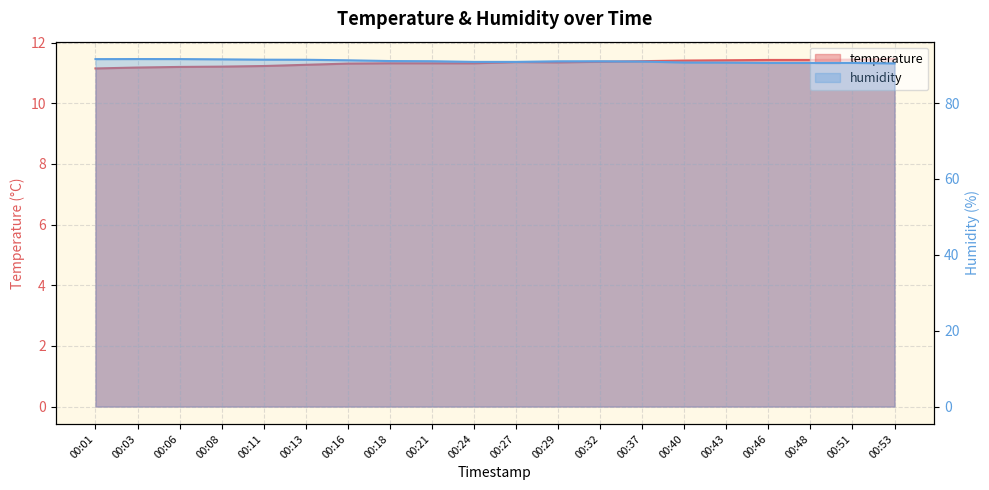

Reading left to right, extract all data points from this chart.

temperature: 00:01=11.2	00:03=11.2	00:06=11.2	00:08=11.2	00:11=11.2	00:13=11.3	00:16=11.3	00:18=11.3	00:21=11.3	00:24=11.3	00:27=11.4	00:29=11.3	00:32=11.4	00:37=11.4	00:40=11.4	00:43=11.4	00:46=11.4	00:48=11.4	00:51=11.4	00:53=11.5
humidity: 00:01=91.6	00:03=91.6	00:06=91.6	00:08=91.5	00:11=91.4	00:13=91.4	00:16=91.3	00:18=91.1	00:21=91.0	00:24=90.9	00:27=90.9	00:29=91.0	00:32=91.0	00:37=91.0	00:40=90.7	00:43=90.7	00:46=90.6	00:48=90.6	00:51=90.6	00:53=90.5